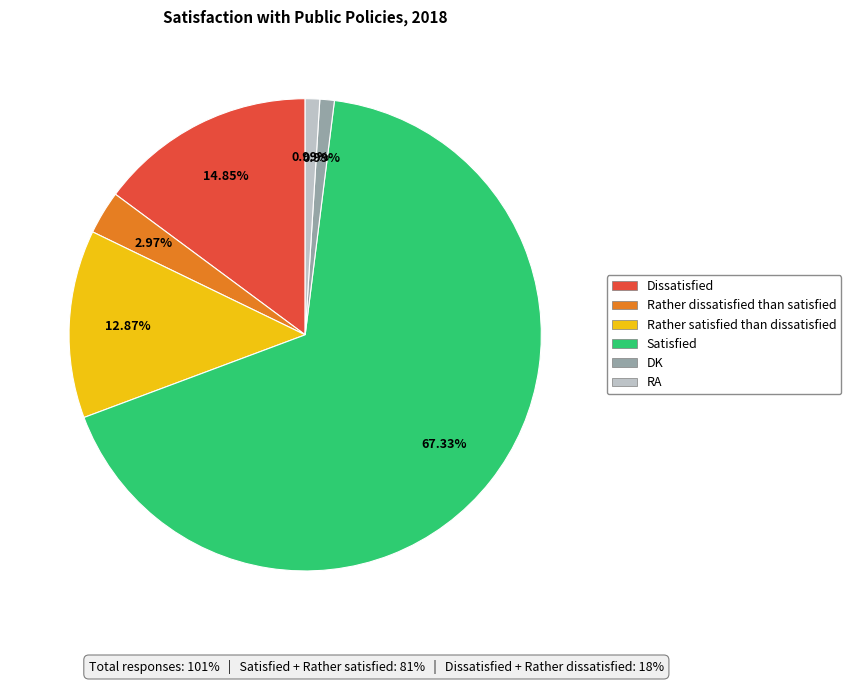

Do Satisfied and Rather dissatisfied than satisfied together represent more than half of the pie?

Yes